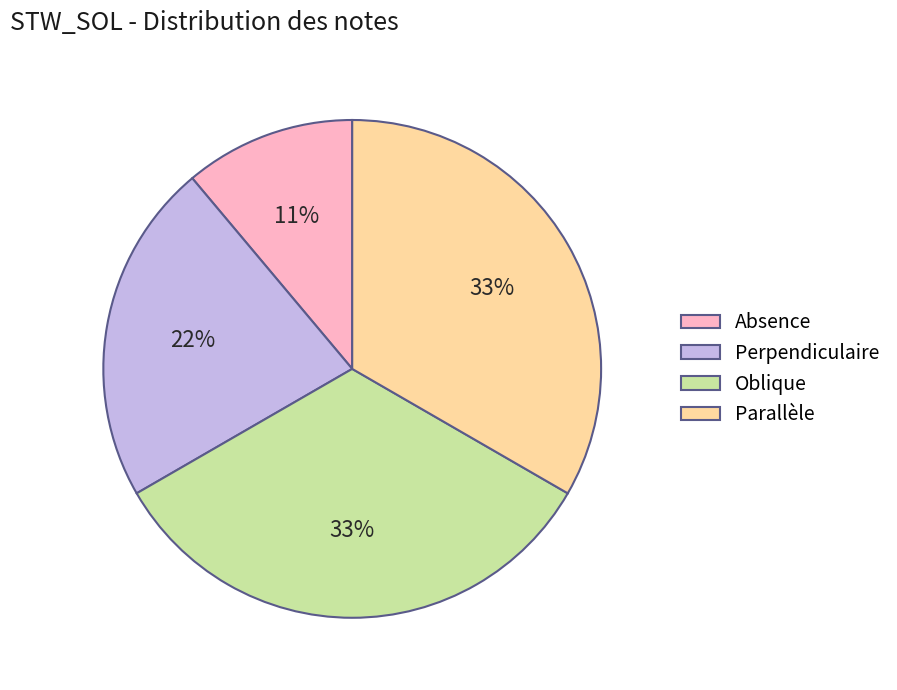

Does Perpendiculaire account for over 50% of the chart?

No